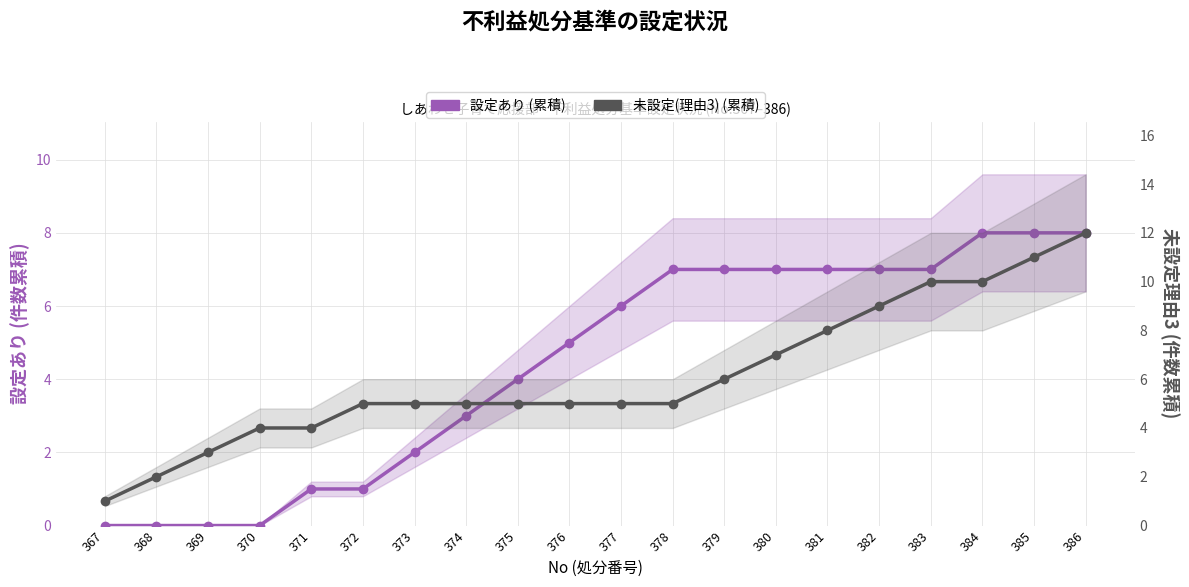

What is the value of the 未設定(理由3) (累積) point at the 4th from the left?

4